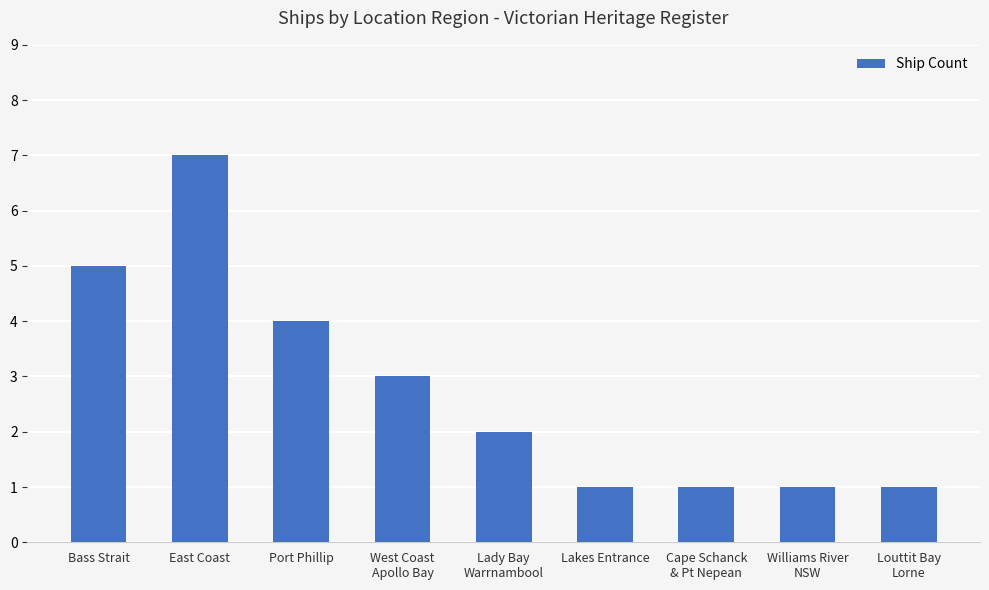

What position from the left is Lakes Entrance?

6